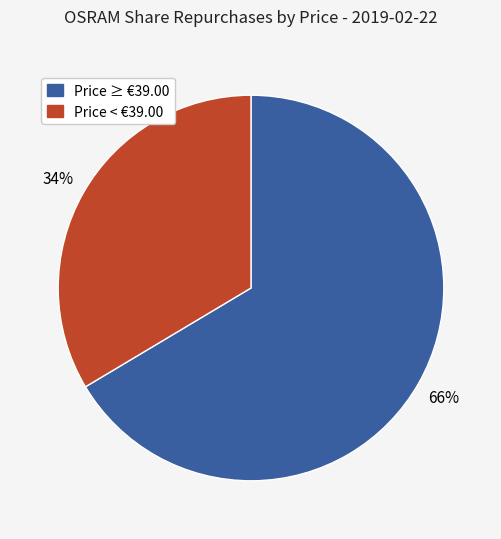

To the nearest percent, what is the average slice percentage?

50%